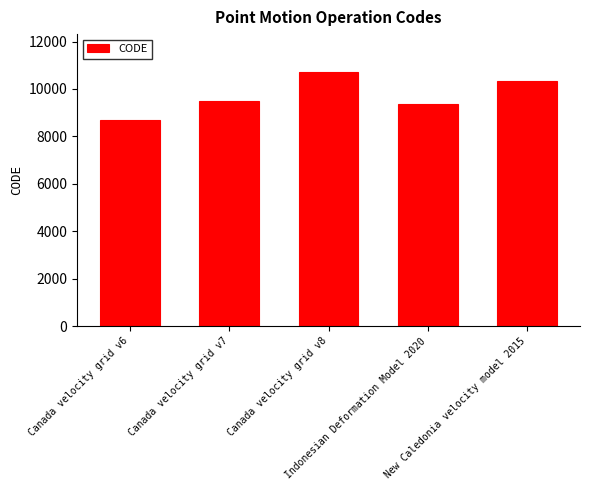

What is the value of the 1st bar from the left?

8676